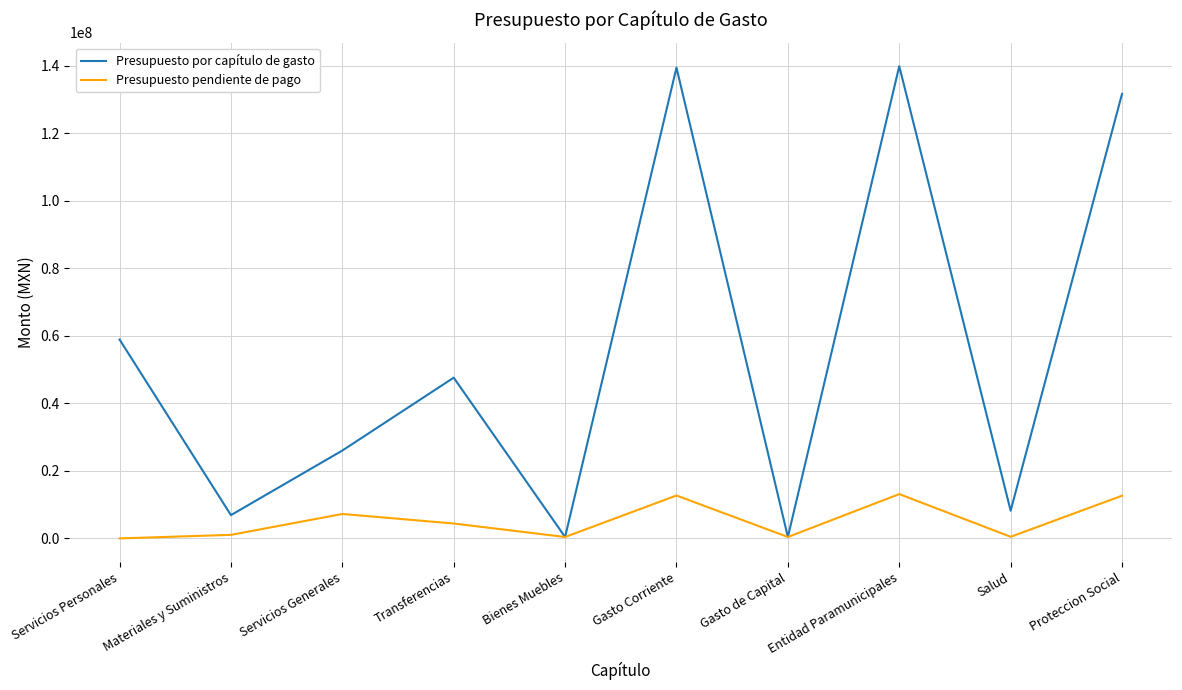

In Presupuesto por capítulo de gasto, how many points are higher than both neighbors (excluding endpoints)?

3